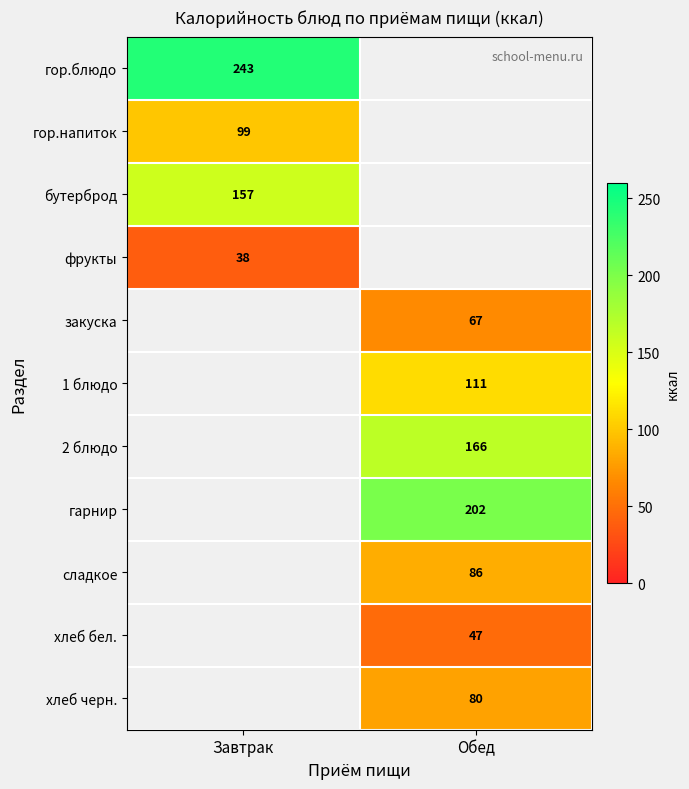

What is the greatest value displayed?

243.0